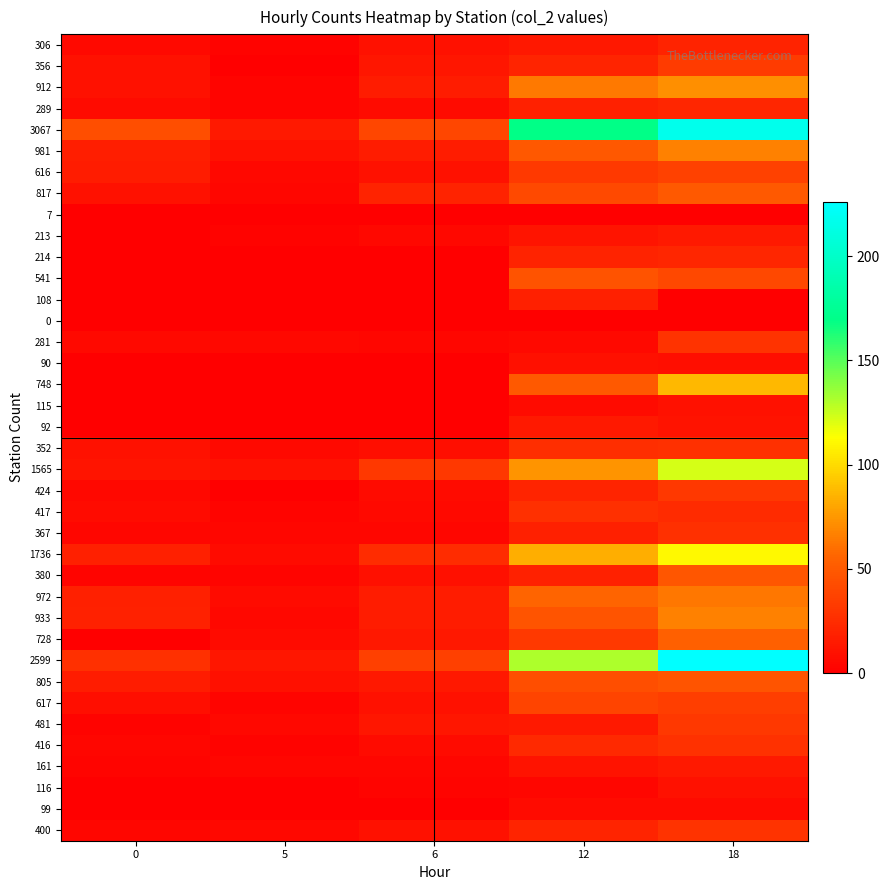

Which series has the largest total across all categories?

3067